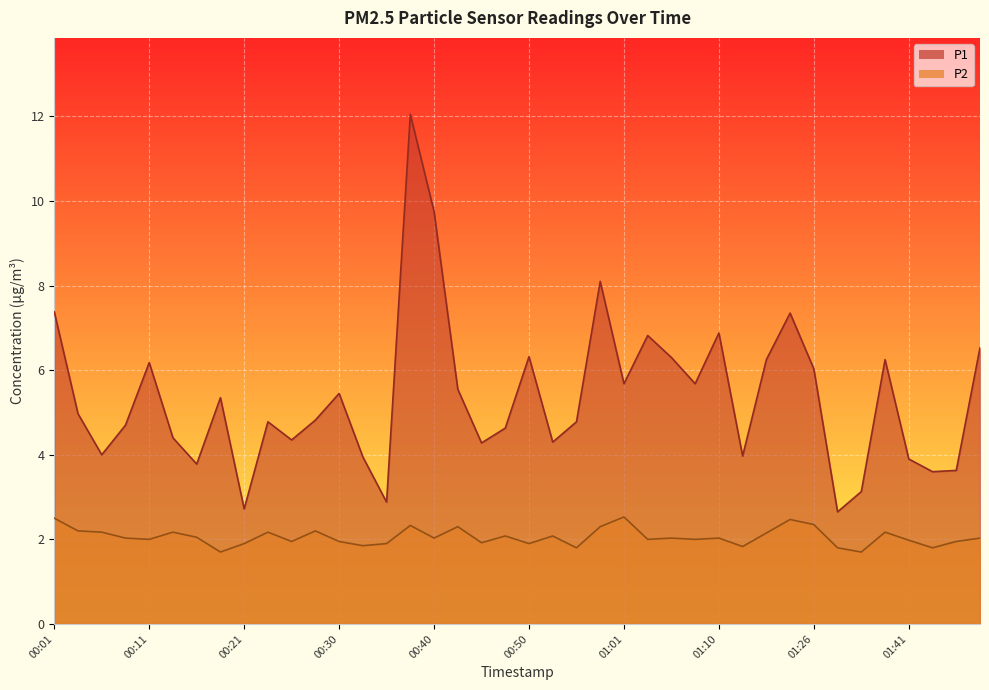

Where is the first local minimum for P2?

00:11